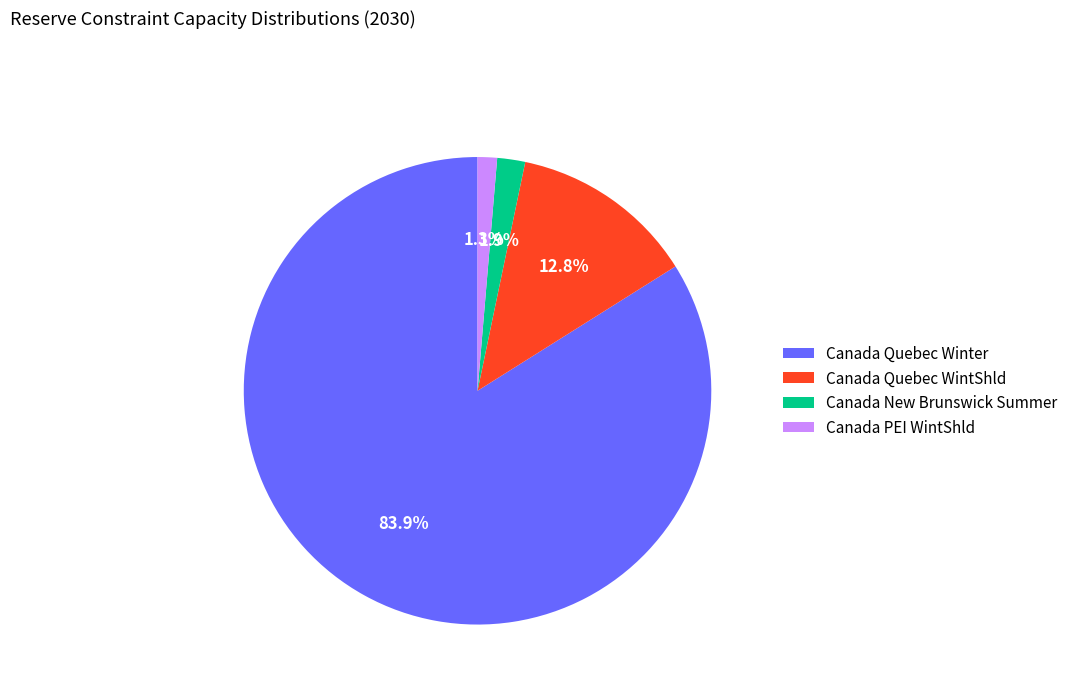

Which slice is the largest?

Canada Quebec Winter